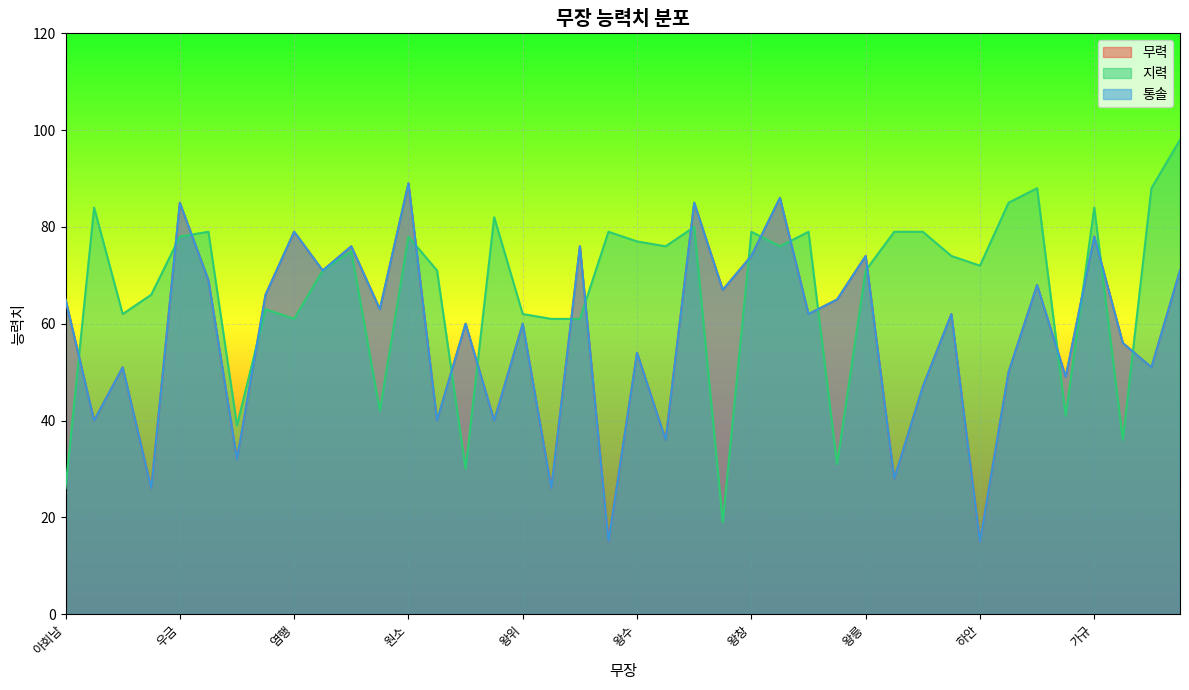

Does the chart display data point markers on the line(s)?

No